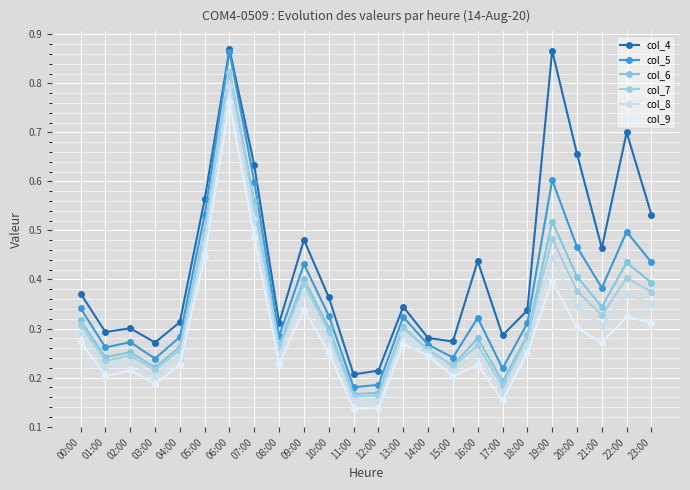

Read the col_5 value at 23:00.

0.4